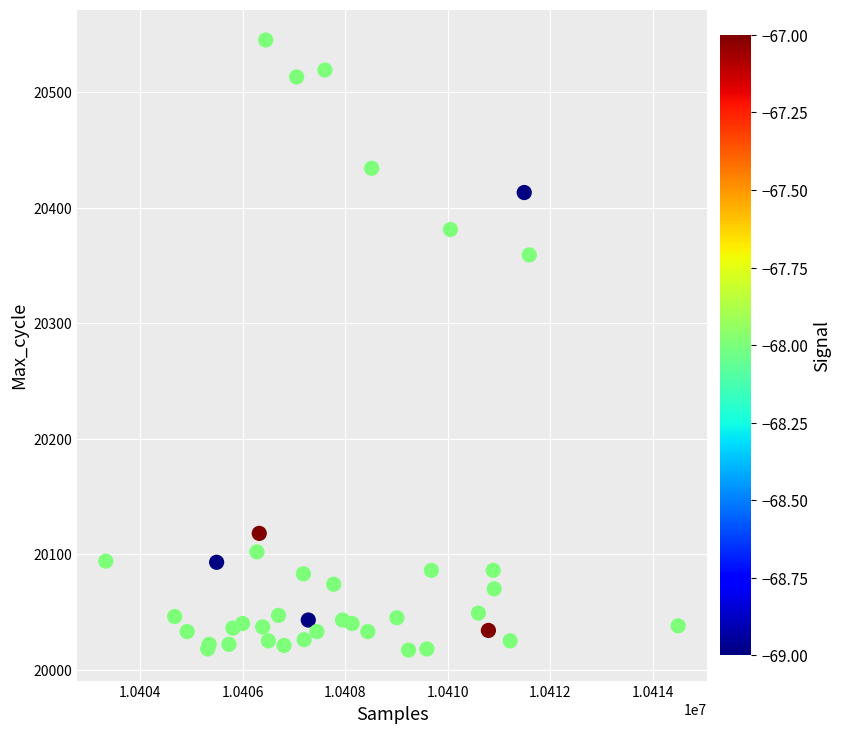

What Y value in the scatter plot is closest to 20281?

20359